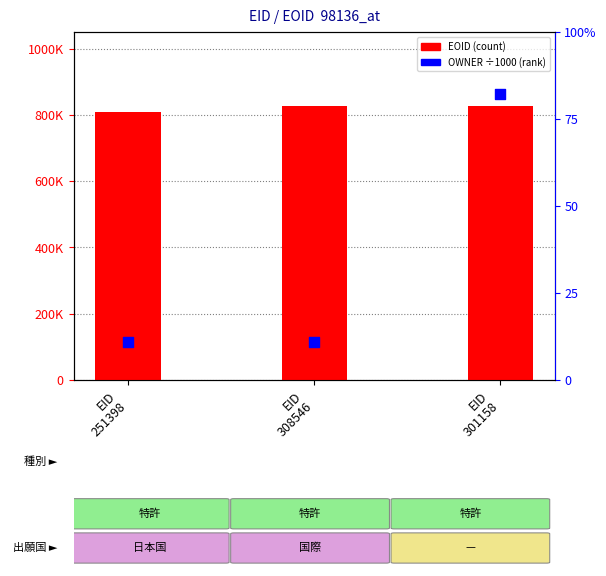

Which series contains the lowest Y value?

OWNER (÷1000)